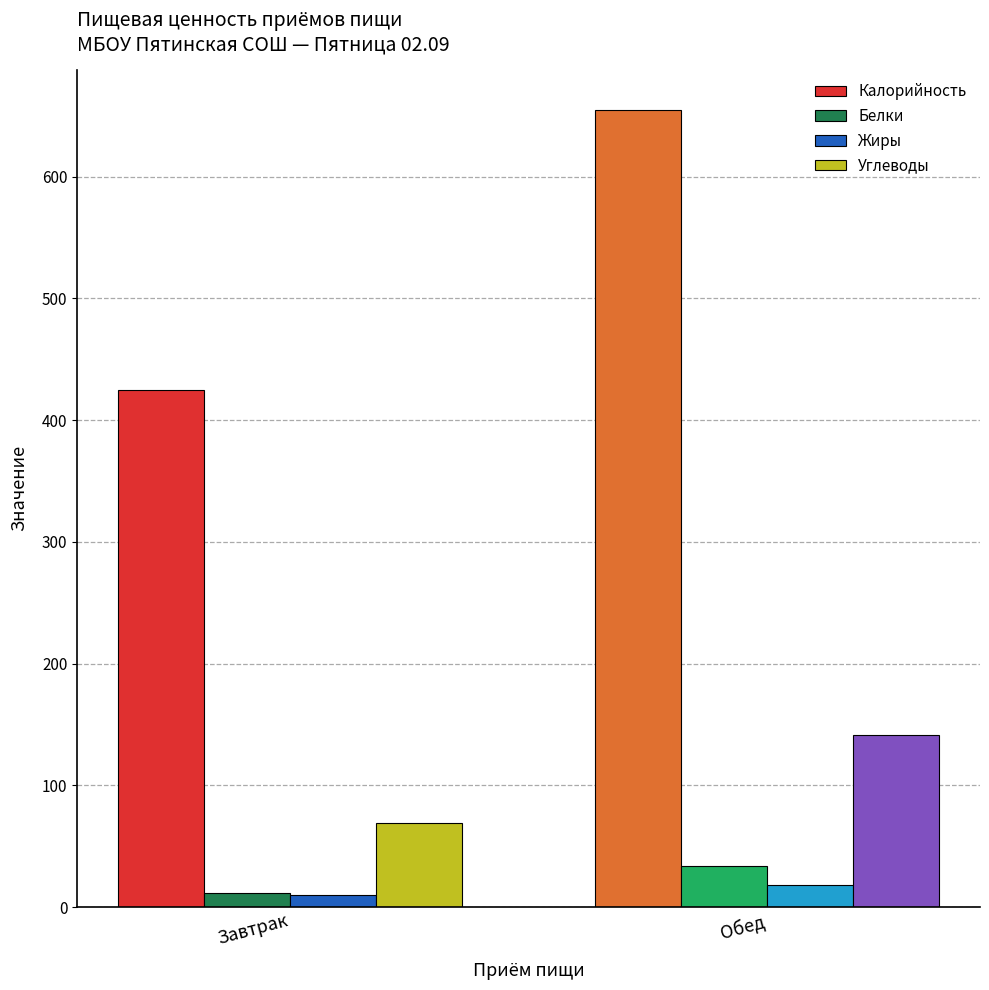

Which series has the largest range (max minus min)?

Калорийность